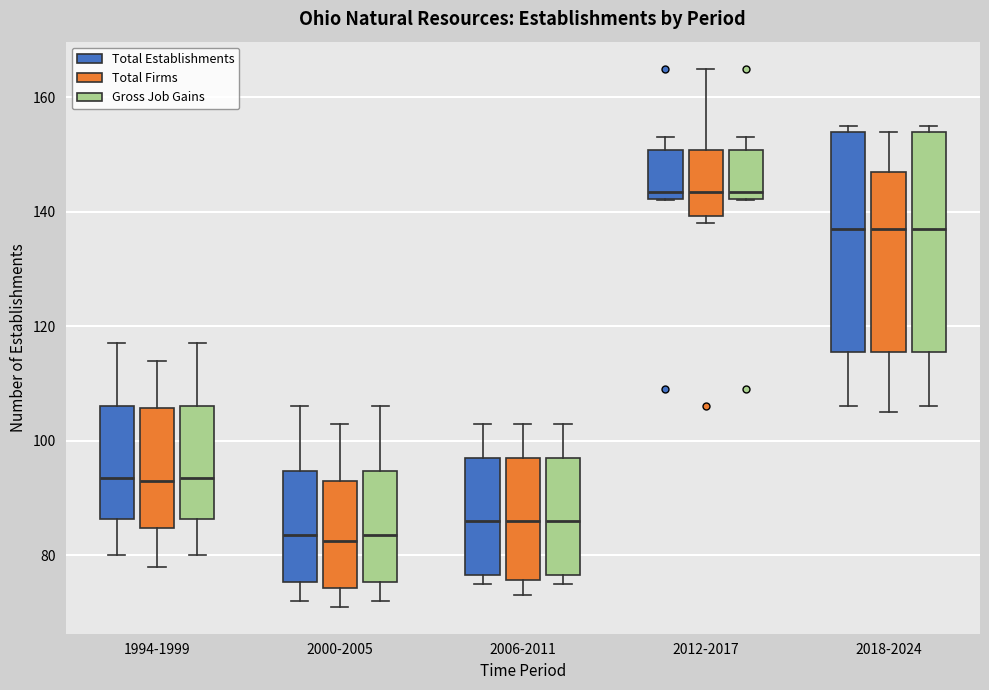

Where is the lower edge of the box for 2012-2017 (Total Firms) on the y-axis? The values are not printed on the chart, so give them approximately, as read against the axis.

140